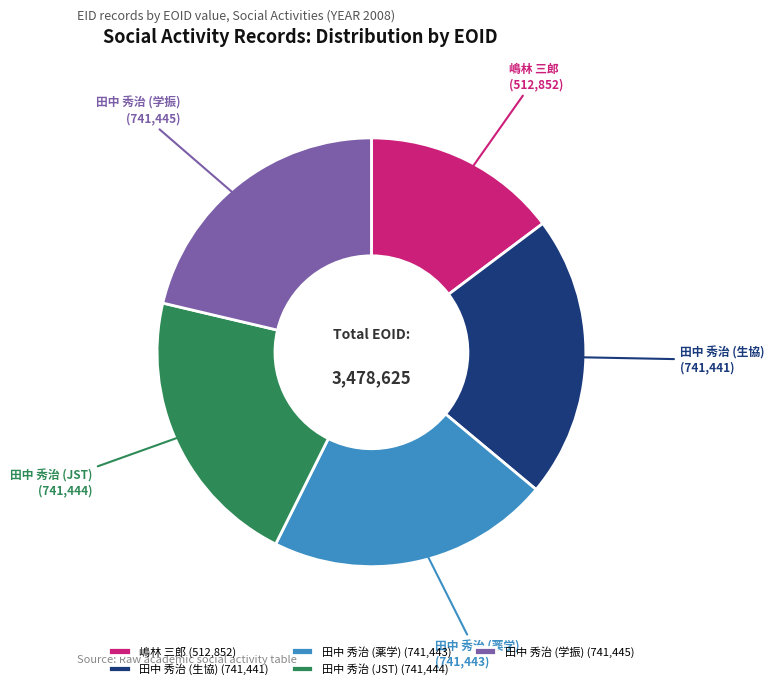

Between 嶋林 三郎 (512,852) and 田中 秀治 (生協) (741,441), which is larger?

田中 秀治 (生協) (741,441)